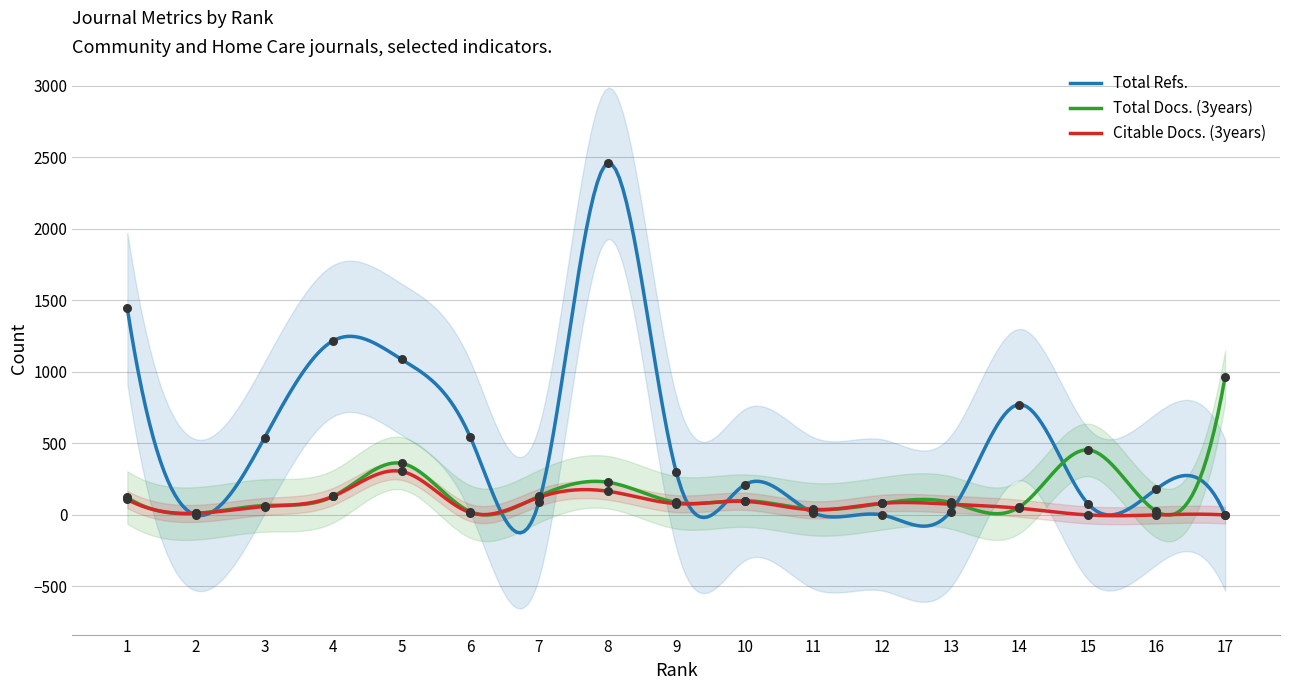

Which series reaches the minimum Y coordinate?

Total Refs.